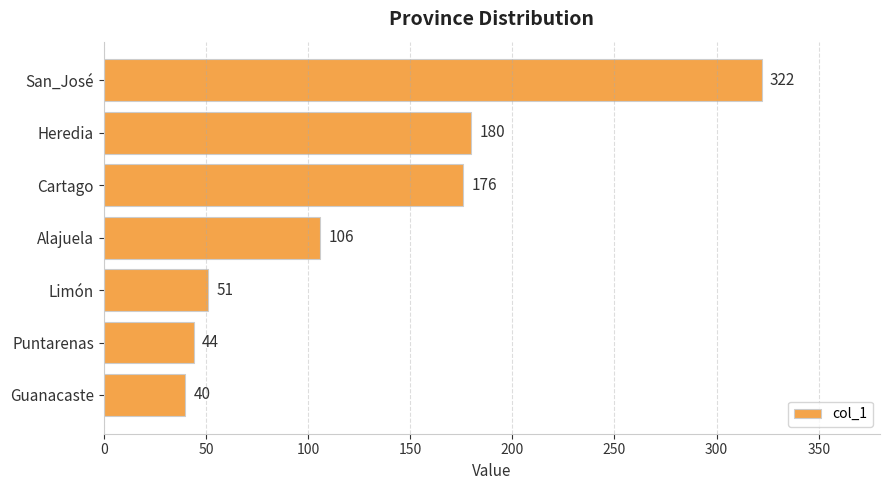

What is the maximum value shown in the chart?

322